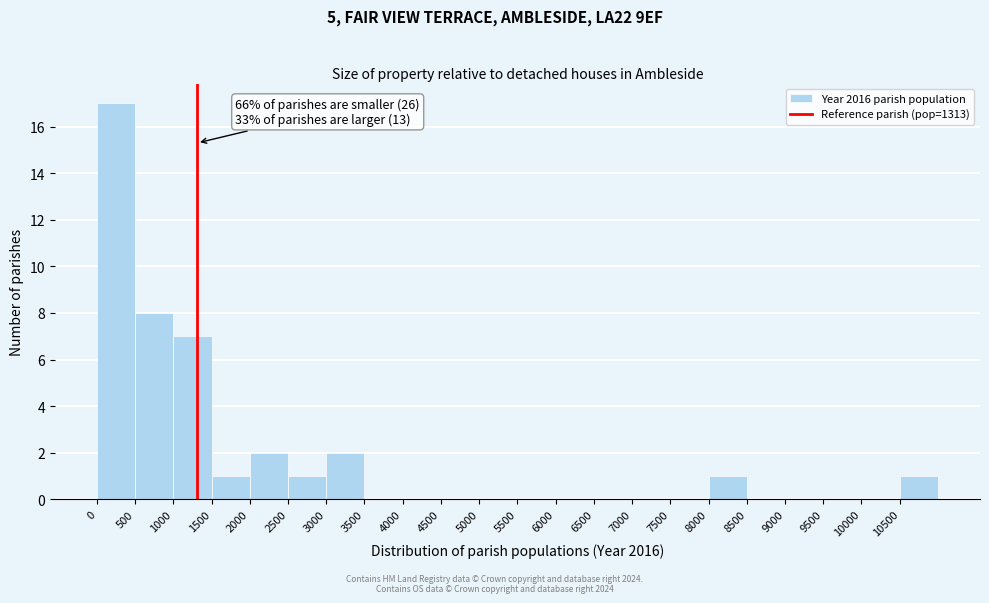

Over which range of the x-axis is the bar tallest?

0 to 500